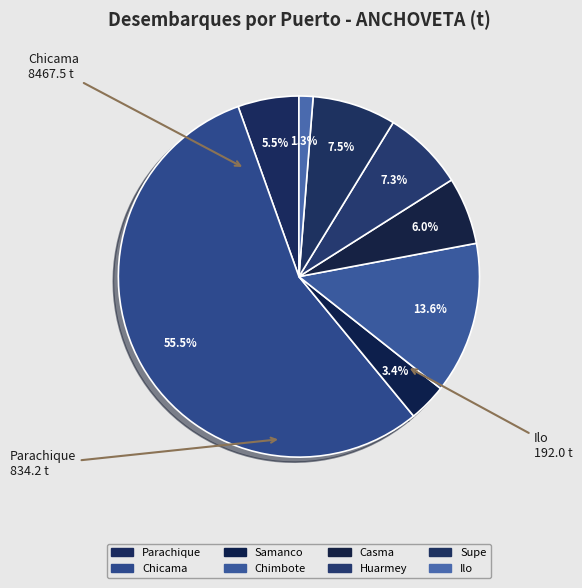

How many segments does this pie chart have?

8